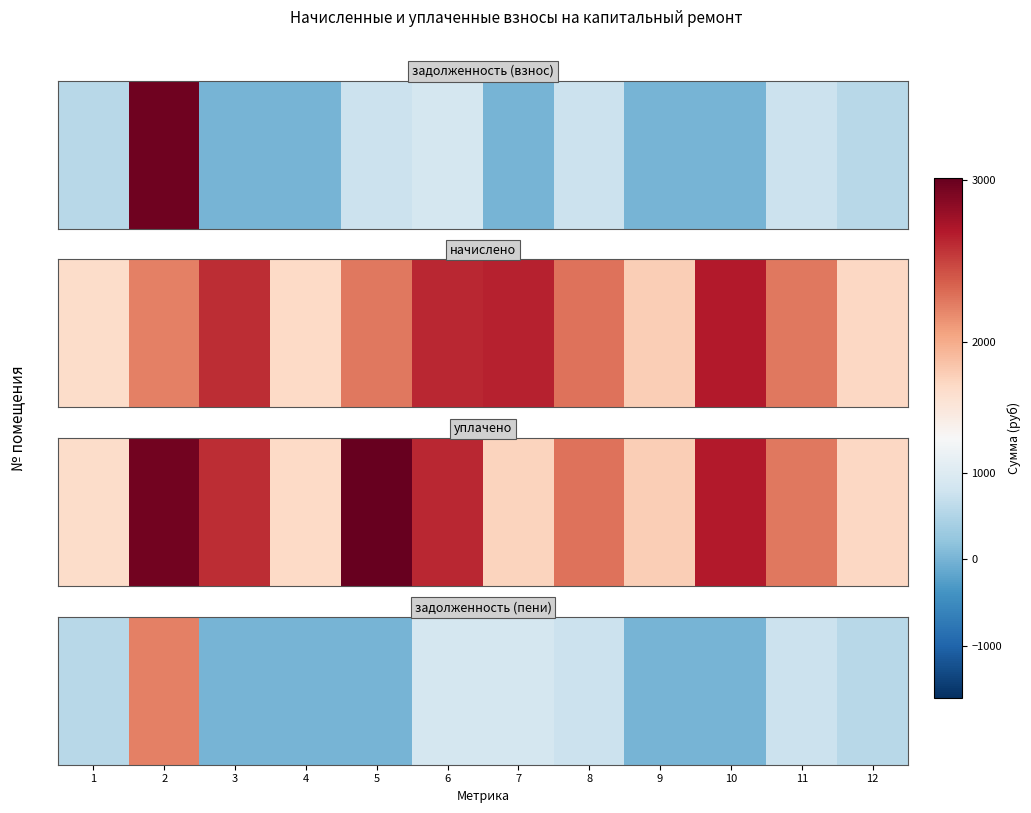

What is the approximate value at 7?

881.1